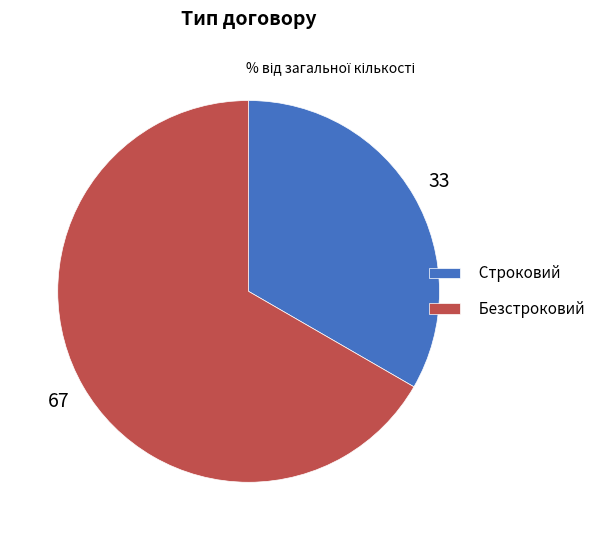

Which slice is the largest?

Безстроковий